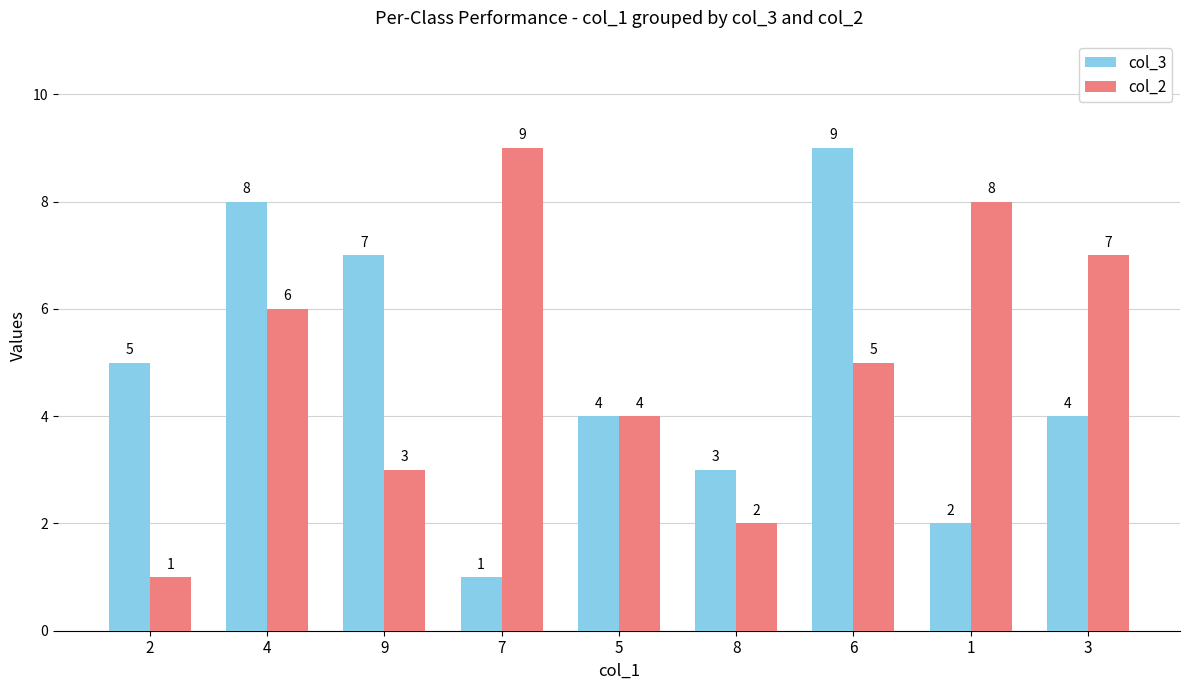

What is the difference between the highest and lowest values at 2?

4